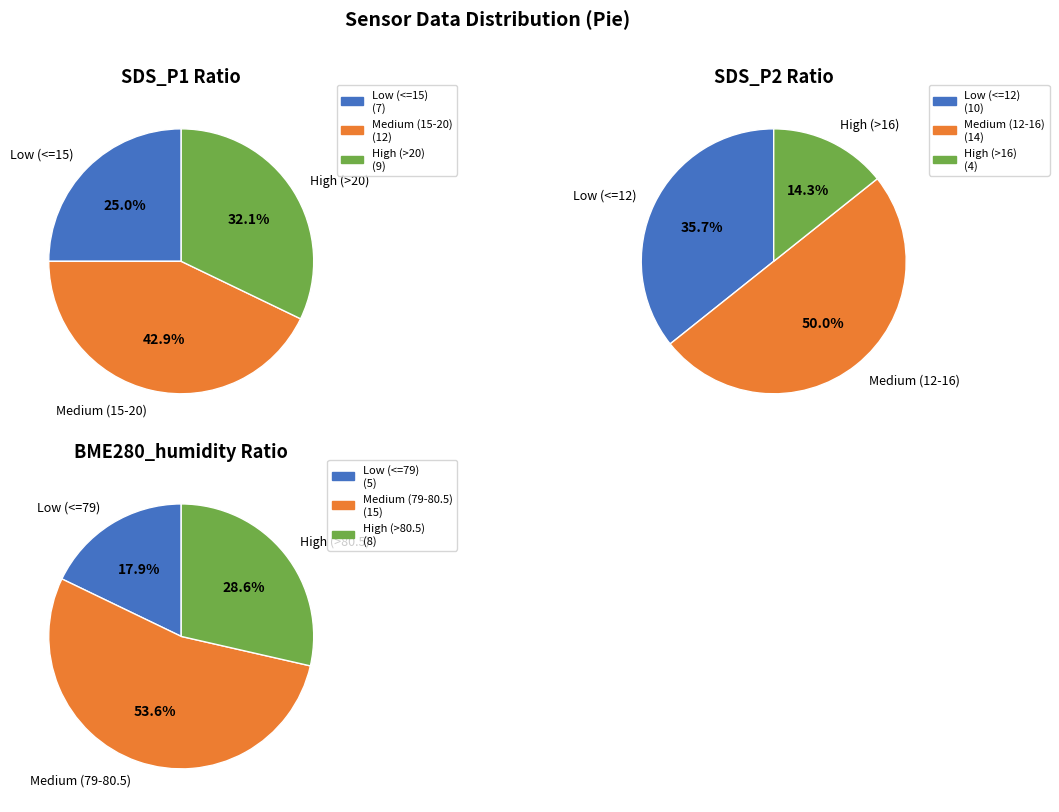

True or false: 2 accounts for 1% of the total.

False